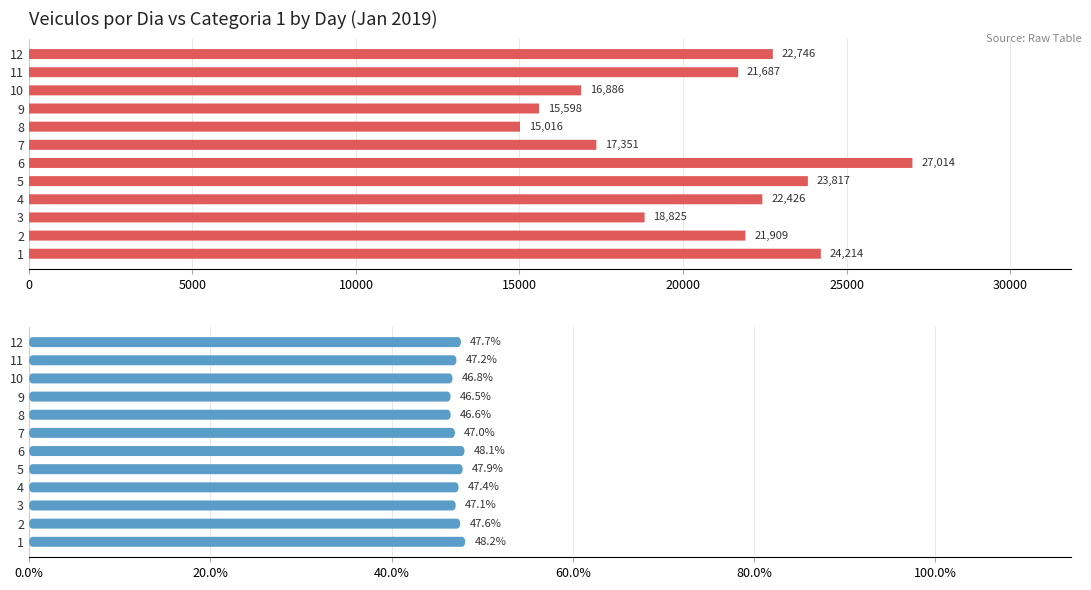

What are all the series names shown in the legend?

veiculosDia, categoria_1 %